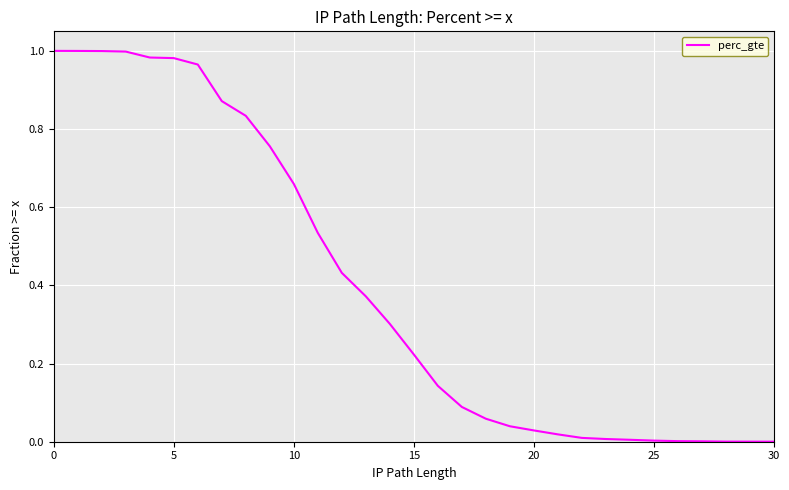

Count the number of values greater than 0.

30